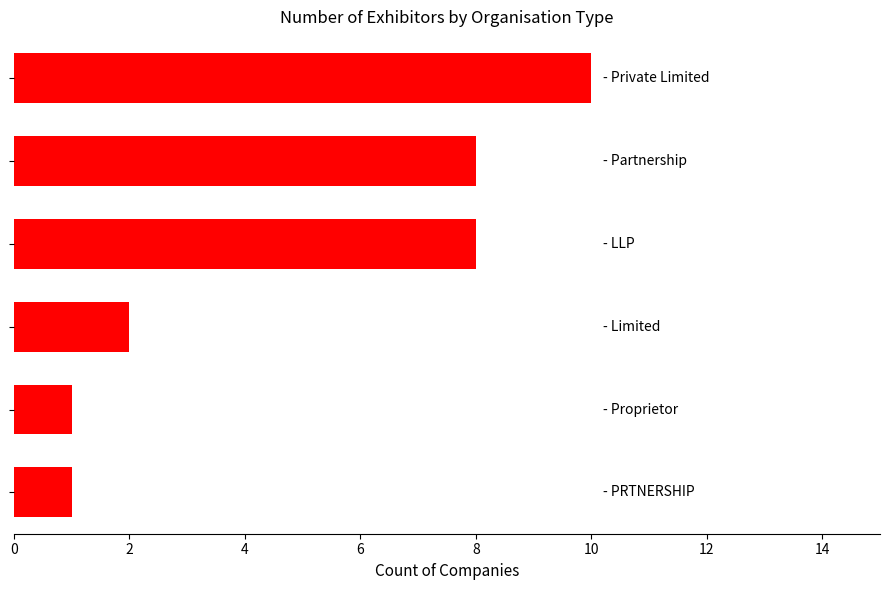

What is the greatest value displayed?

10